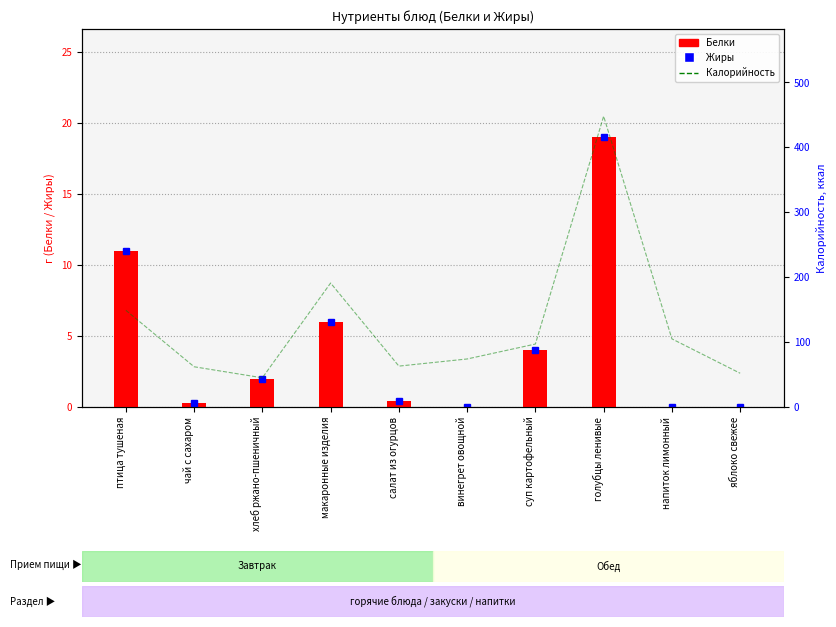

Is it true that Калорийность equals 97.0 at суп картофельный?

True